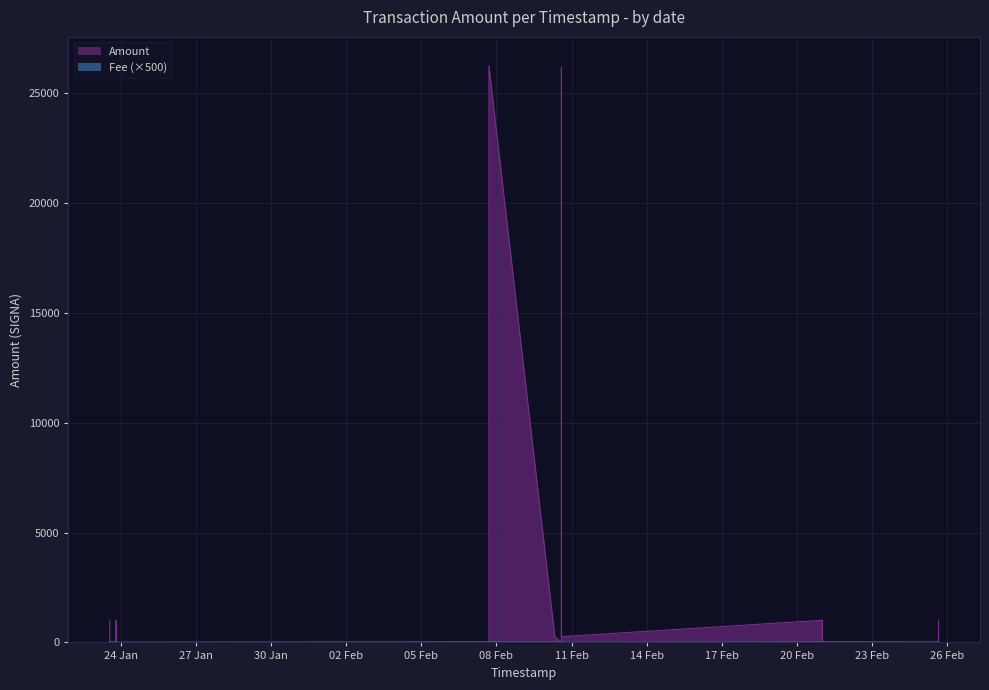

Count the number of categories in the chart.

18